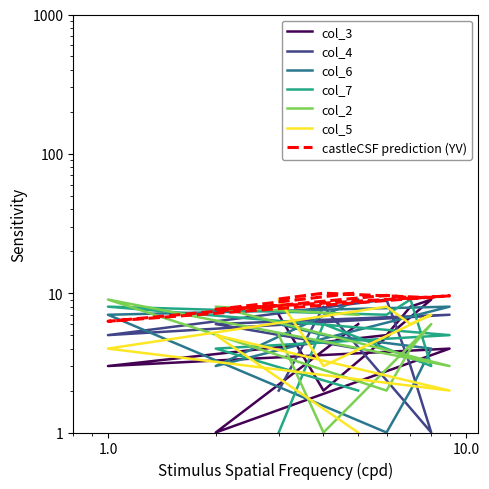

How many values in the col_3 series exceed 5?

4